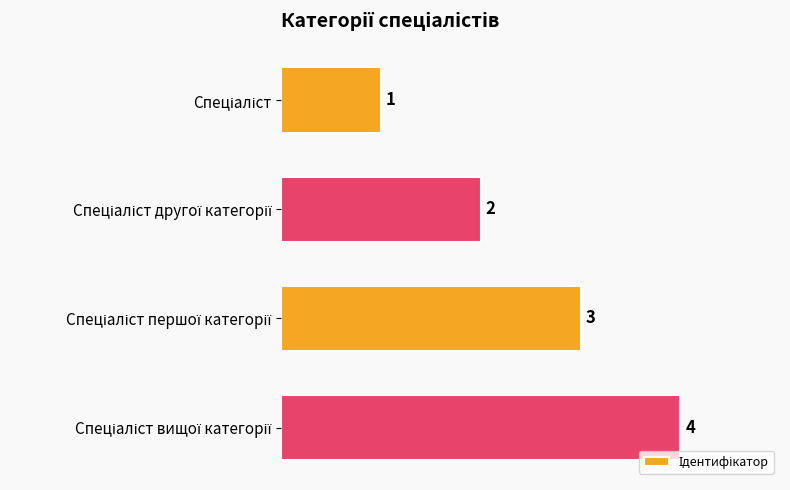

What is the sum of all values?

10